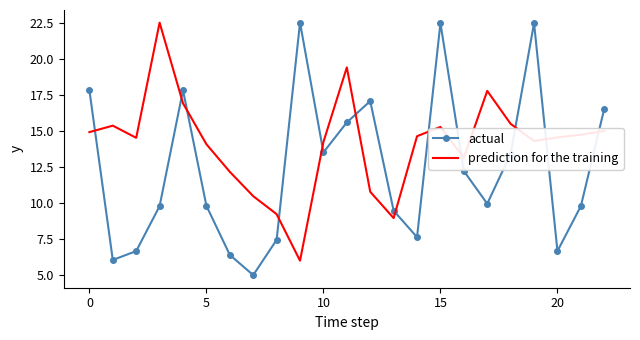

True or false: prediction for the training and actual intersect in this chart.

True